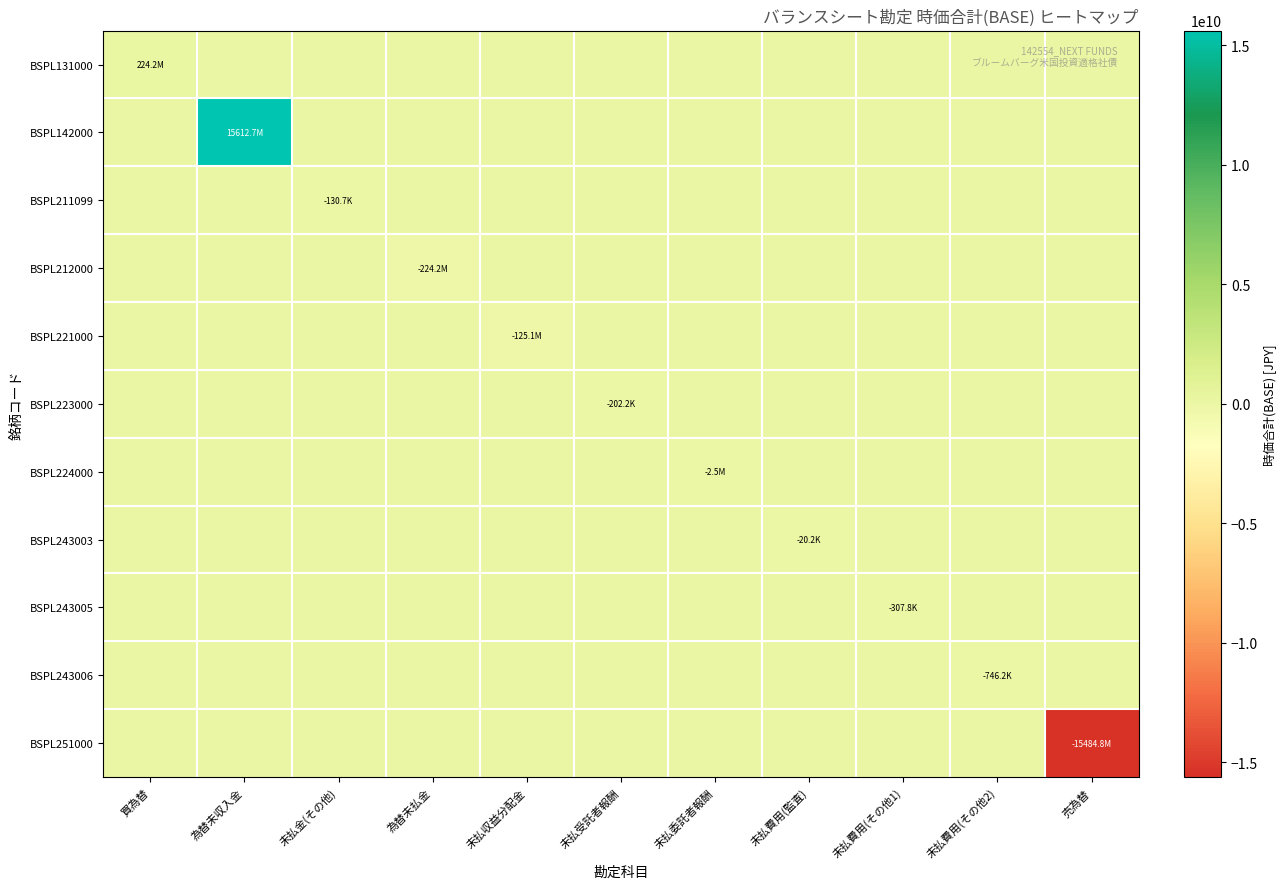

What is the spread (max minus min) of values at 未払金(その他)?

130690.0